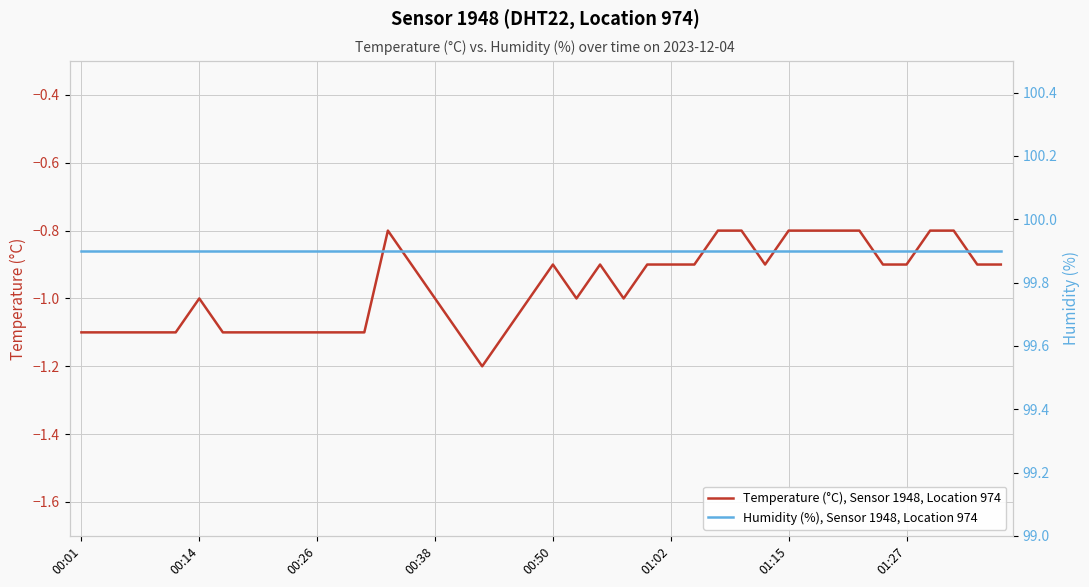

True or false: Humidity (%), Sensor 1948, Location 974 has a value of 140.1 at 01:15.

False